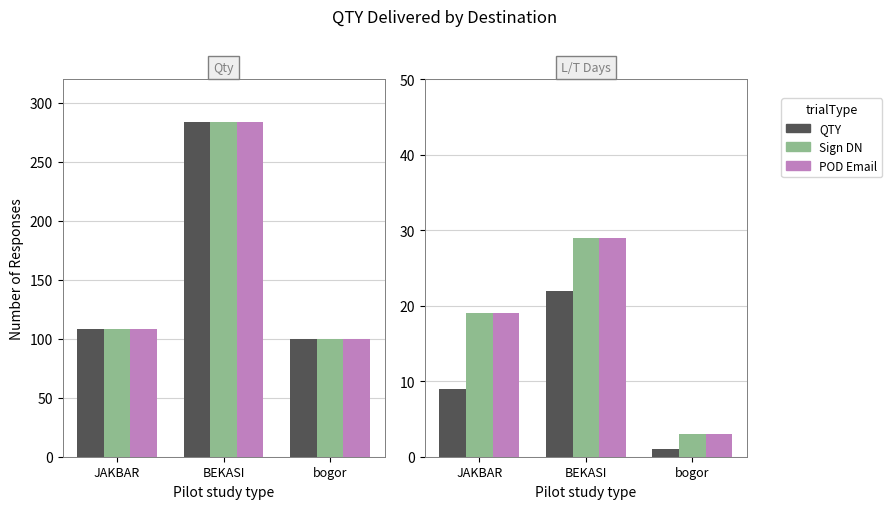

Count the POD values in the range 3 to 29.

3